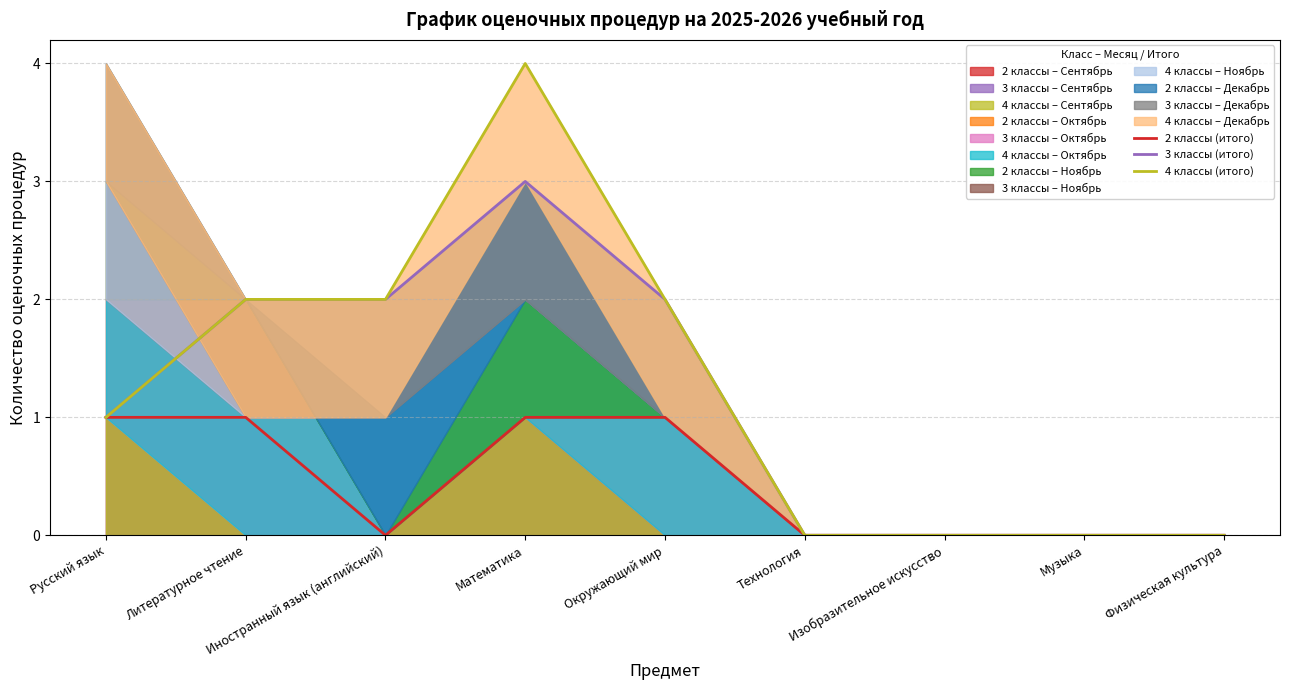

The 4 классы (итого) series shows 3 at Иностранный язык (английский). True or false?

False